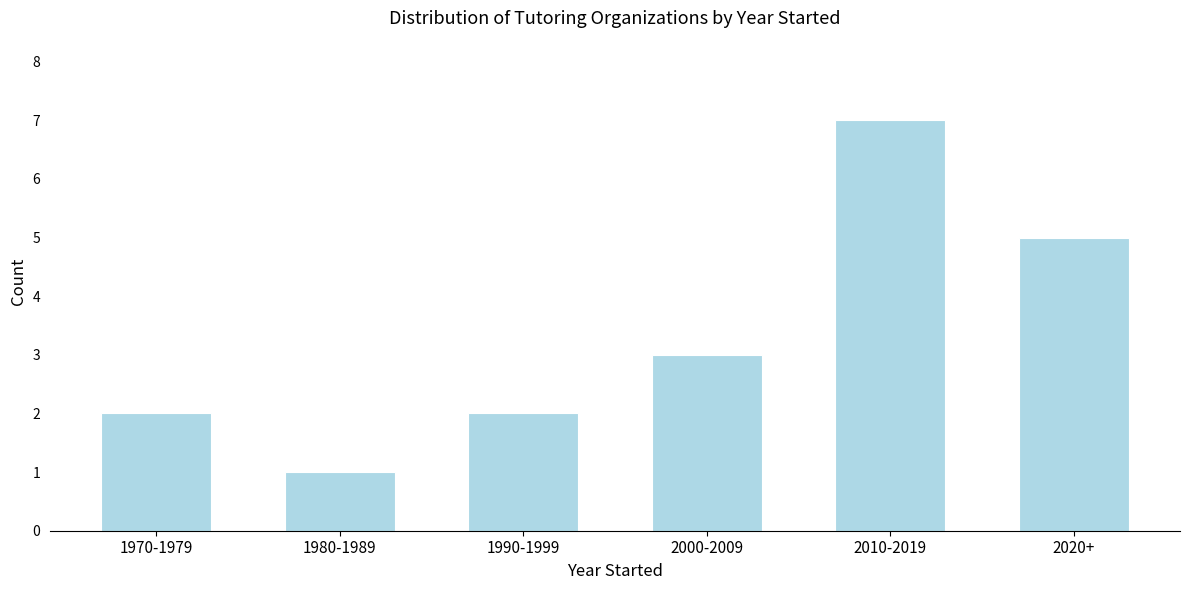

Reading right to left, extract all data points from this chart.

2020+=5	2010-2019=7	2000-2009=3	1990-1999=2	1980-1989=1	1970-1979=2